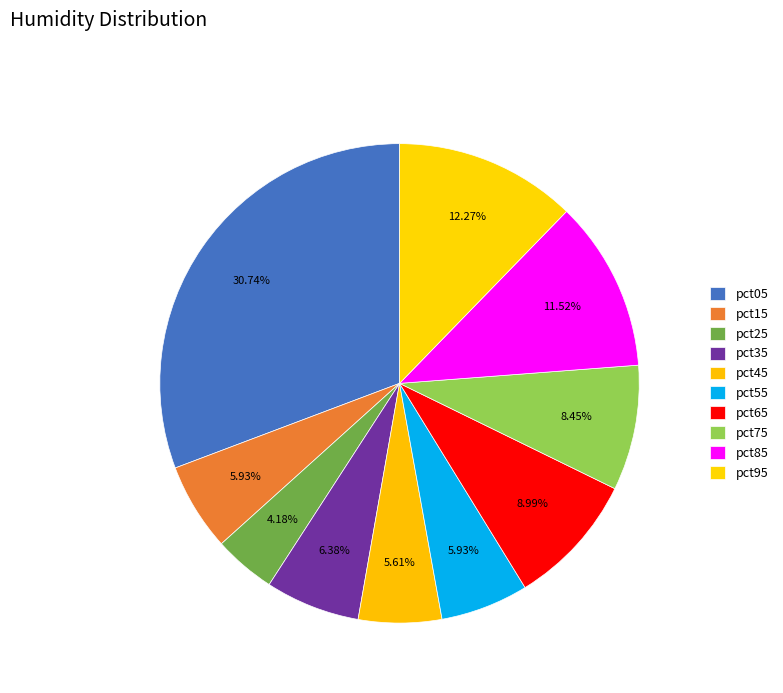

To the nearest percent, what is the difference between the pct25 and pct05 slice percentages?

27%